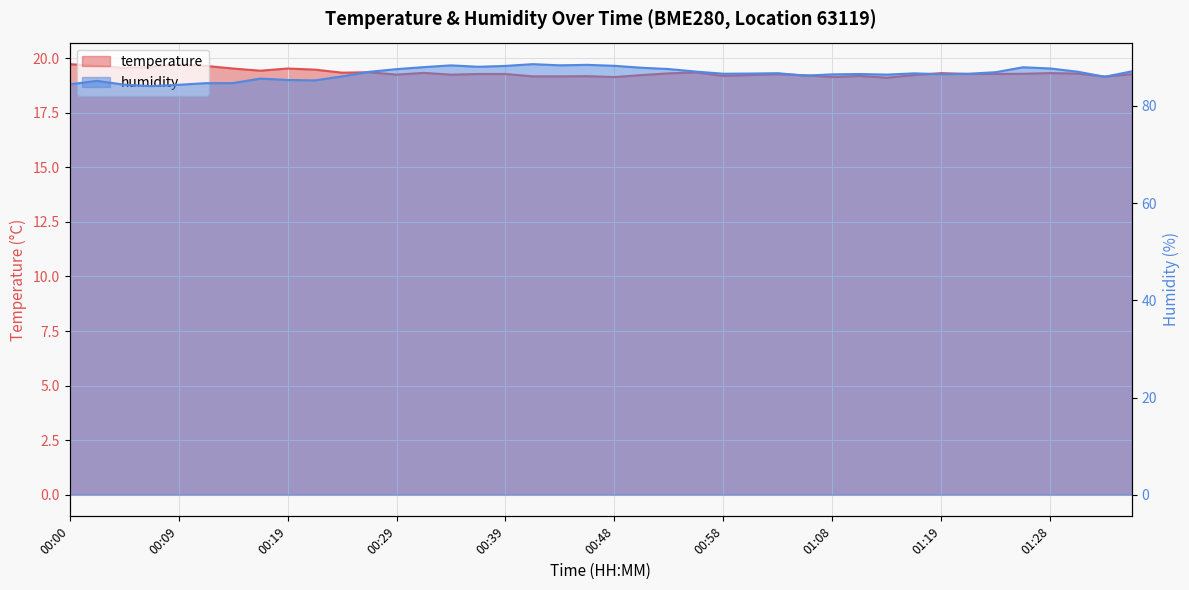

How many lines are shown in the chart?

2